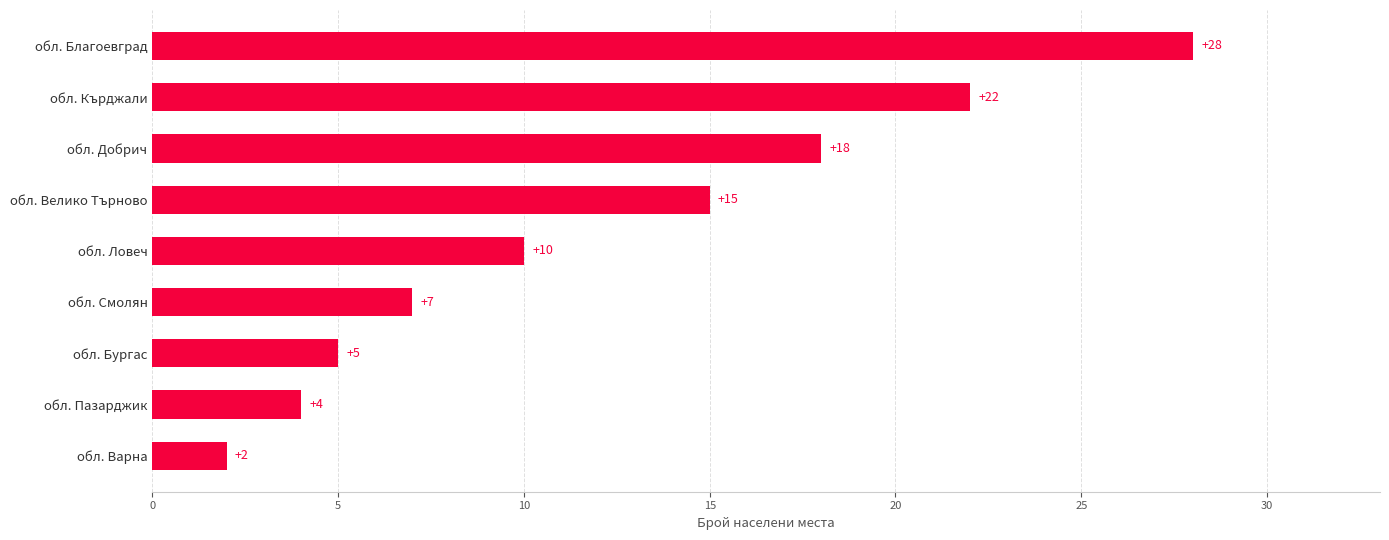

Reading bottom to top, list all the values displayed in this chart.

2	4	5	7	10	15	18	22	28